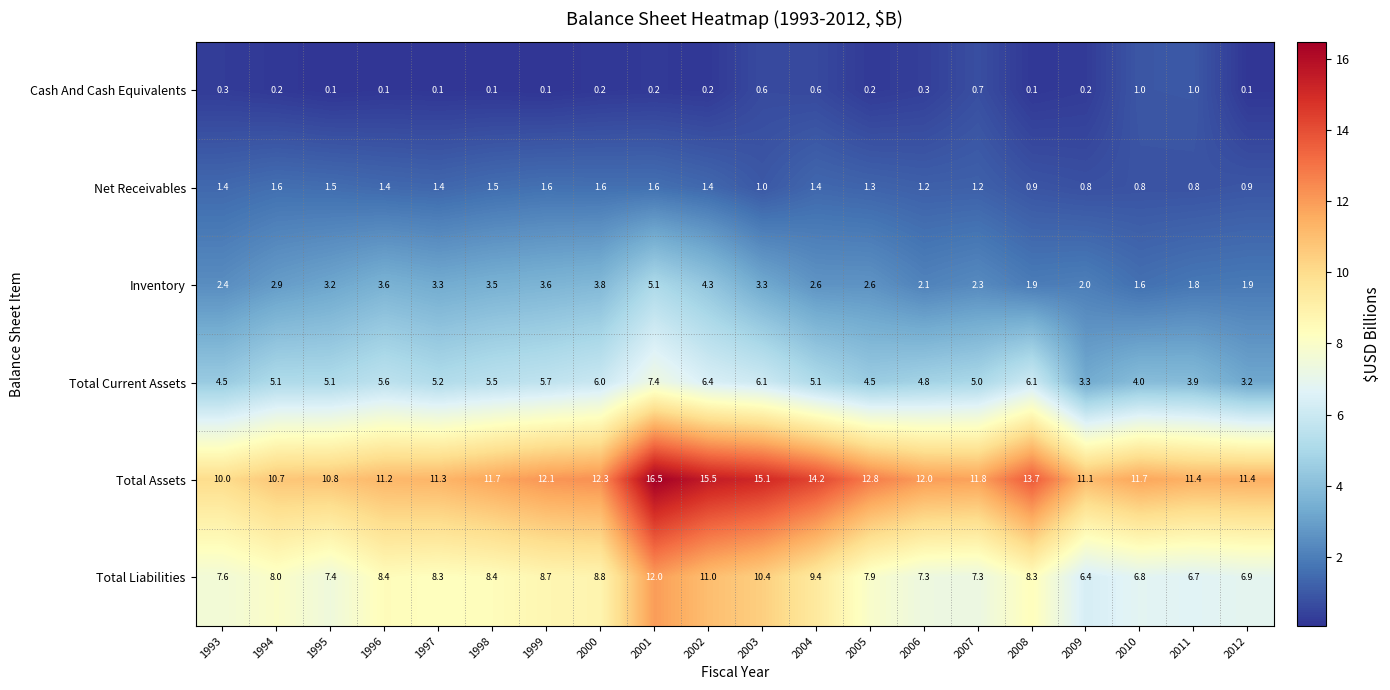

What is the spread (max minus min) of values at 2010?

10.9